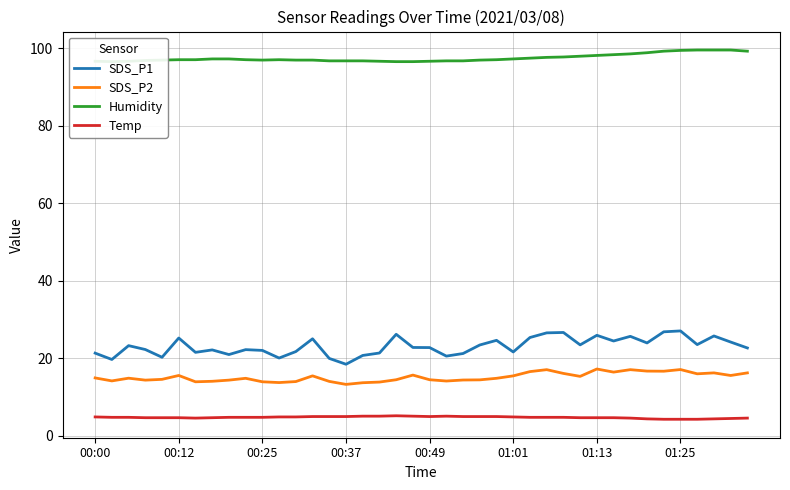

What is the minimum value for SDS_P1?

18.5